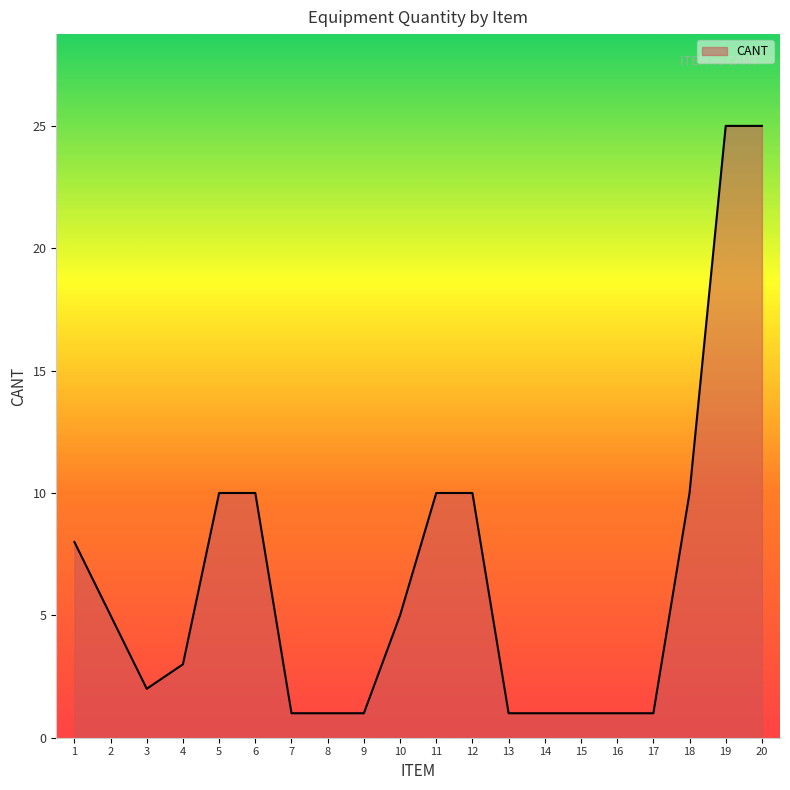

Is it true that the value at 18 is 18?

False